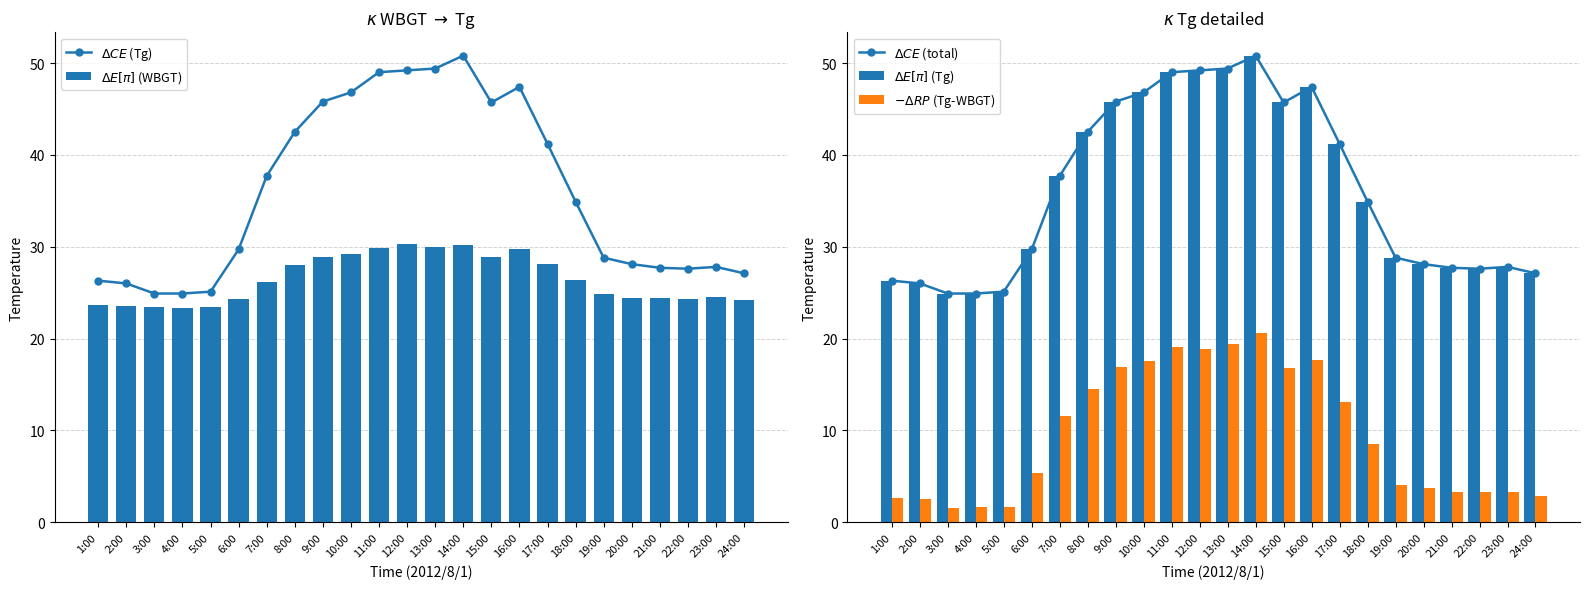

What are all the series names shown in the legend?

$\Delta CE$ (Tg), $\Delta E[\pi]$ (WBGT), $\Delta CE$ (total), $\Delta E[\pi]$ (Tg), $-\Delta RP$ (Tg-WBGT)